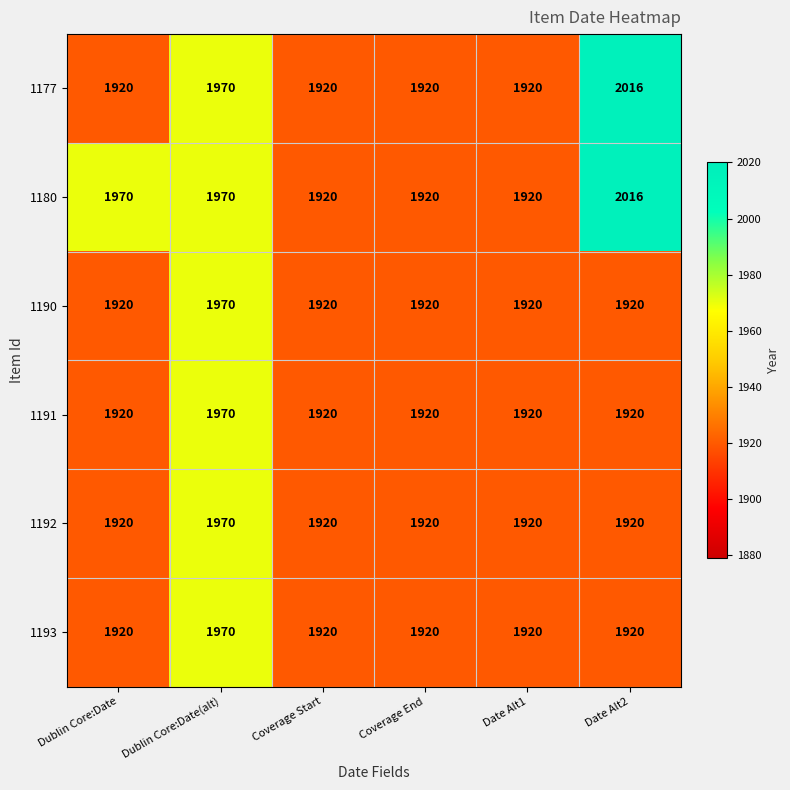

Count the number of categories in the chart.

6